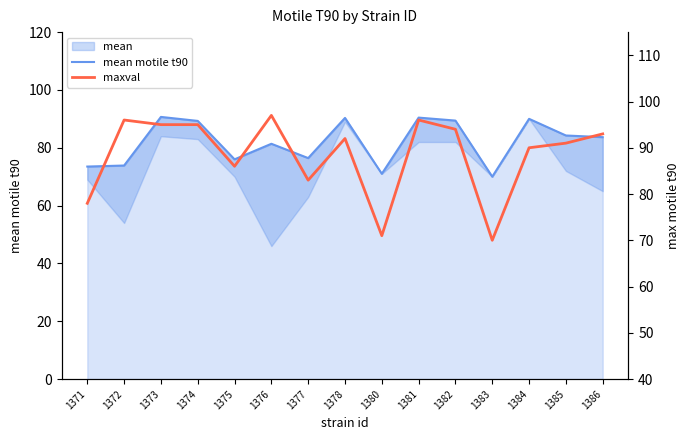

The value of mean motile t90 at 1371 is 73.5. True or false?

True